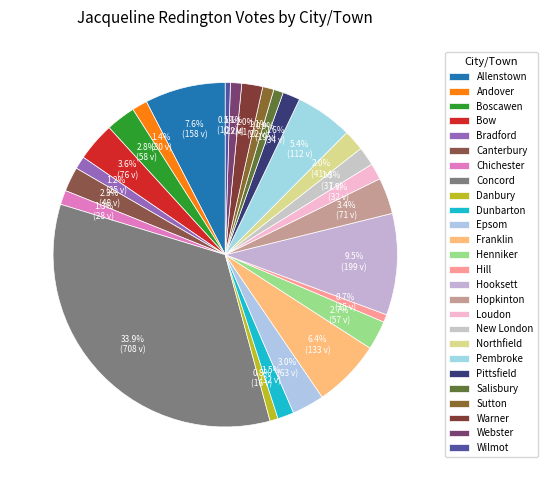

How many segments does this pie chart have?

26